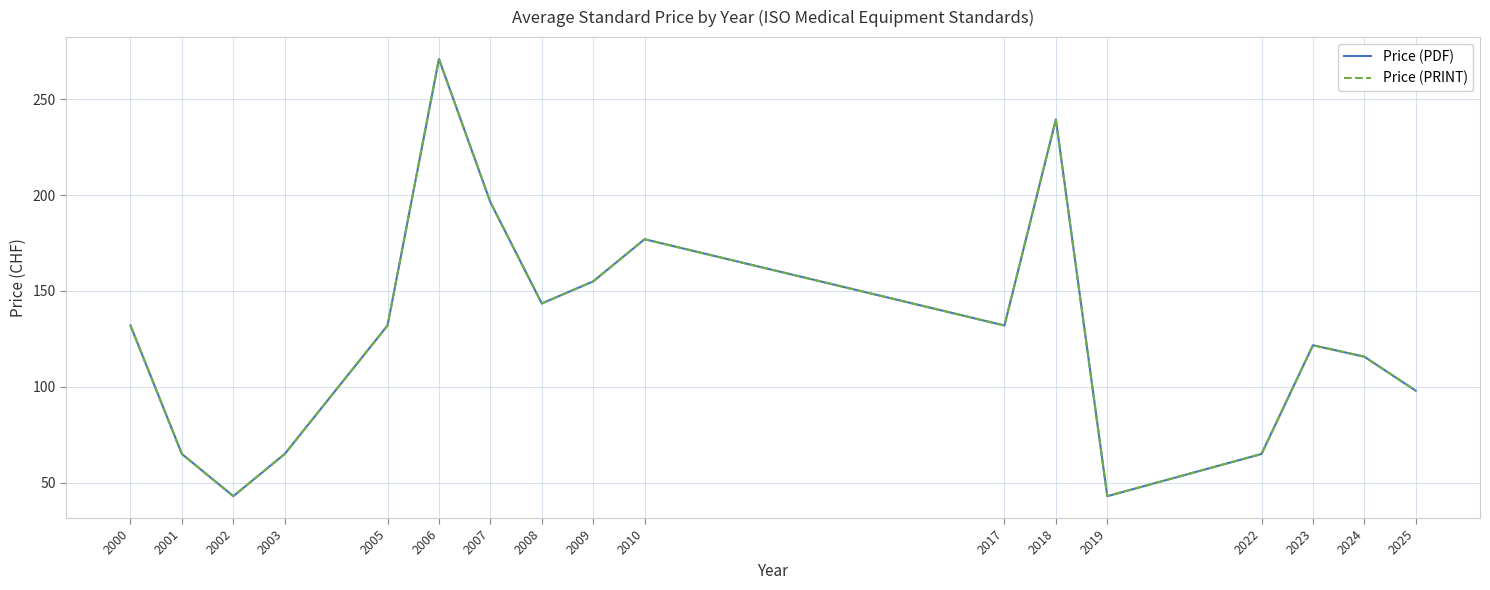

Does the chart display data point markers on the line(s)?

No